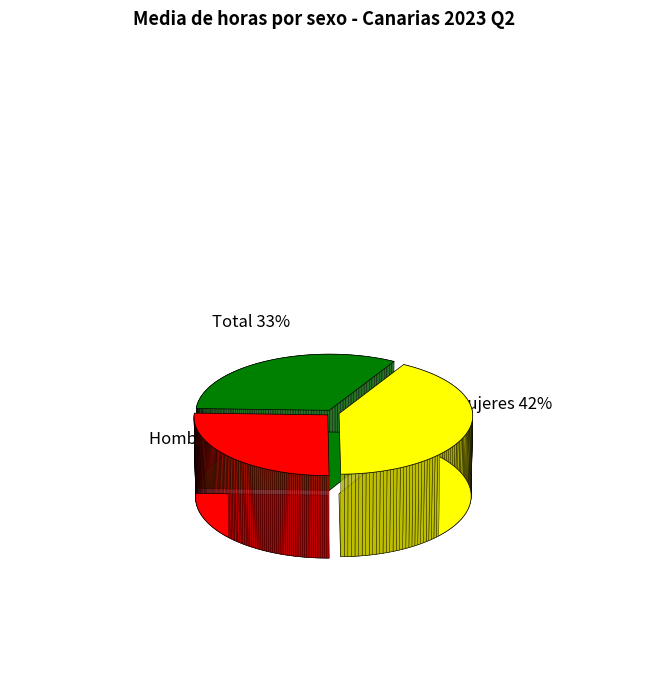

Which slice is the largest?

Mujeres